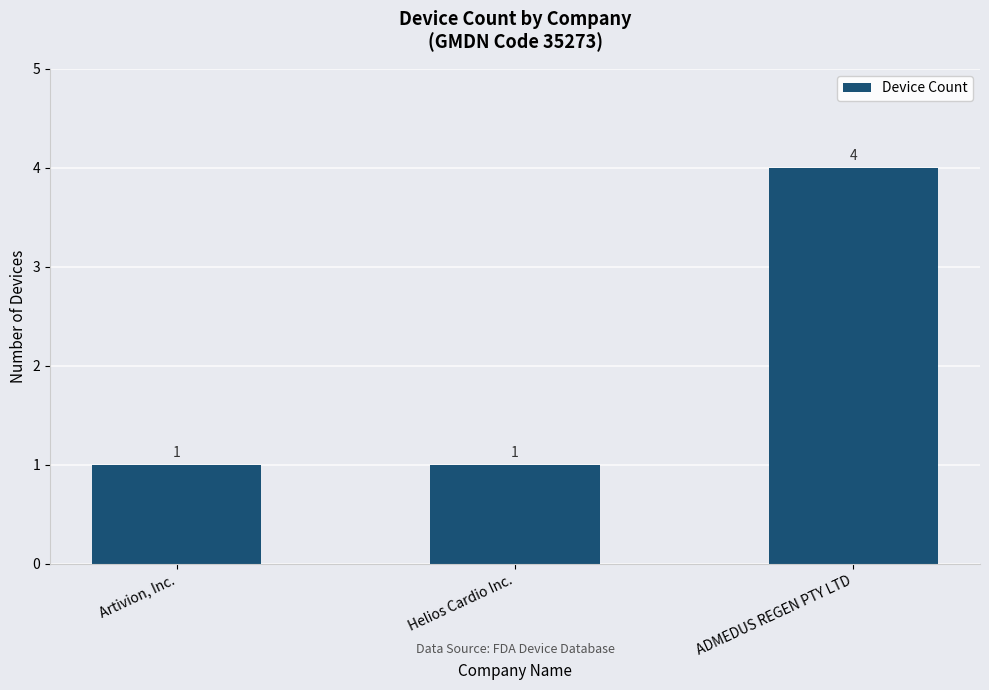

At which category does the chart reach its peak across all series?

ADMEDUS REGEN PTY LTD